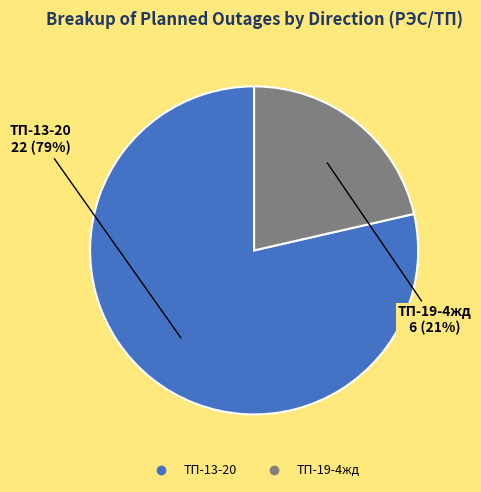

How many slices are in this pie chart?

2